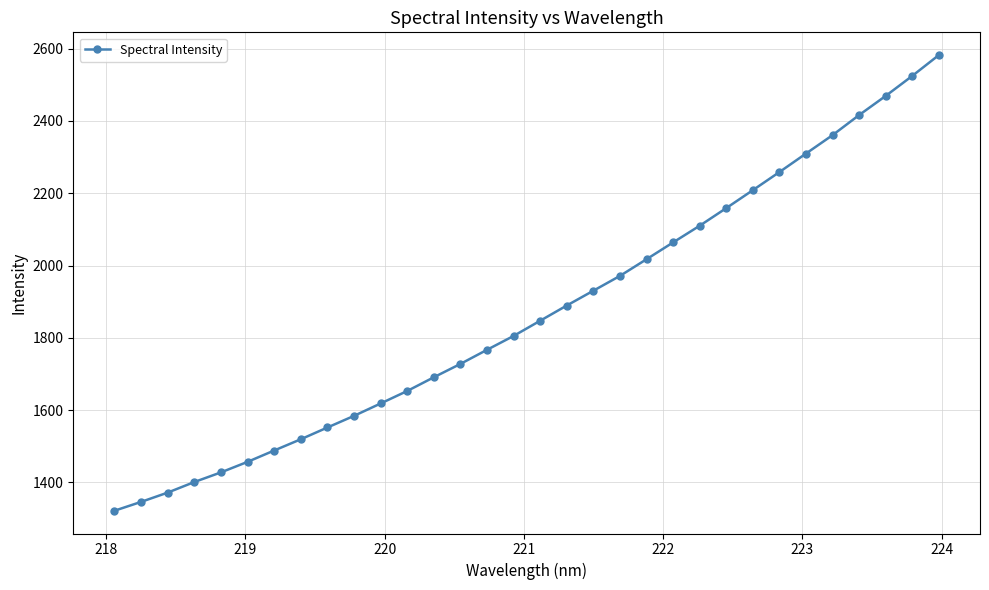

What is the value of the 2nd point from the left?

1346.4